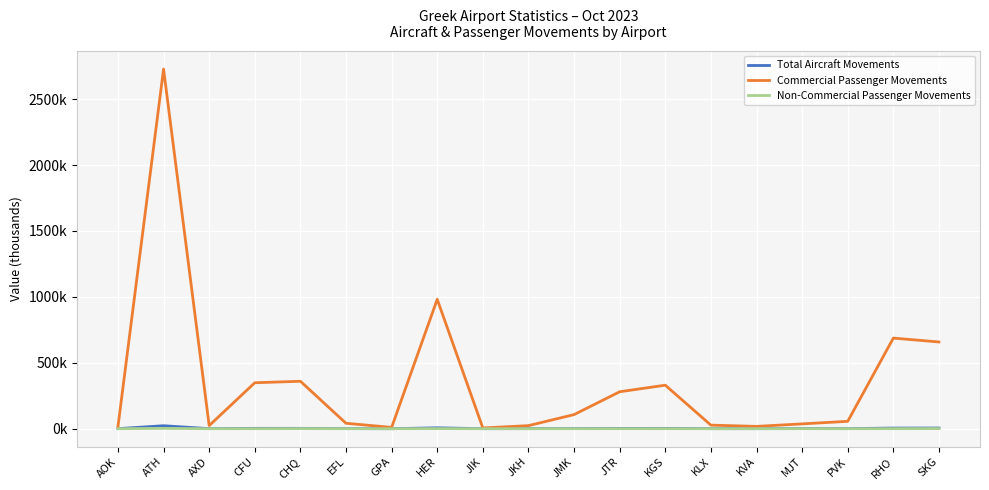

Does the chart have visible grid lines?

Yes